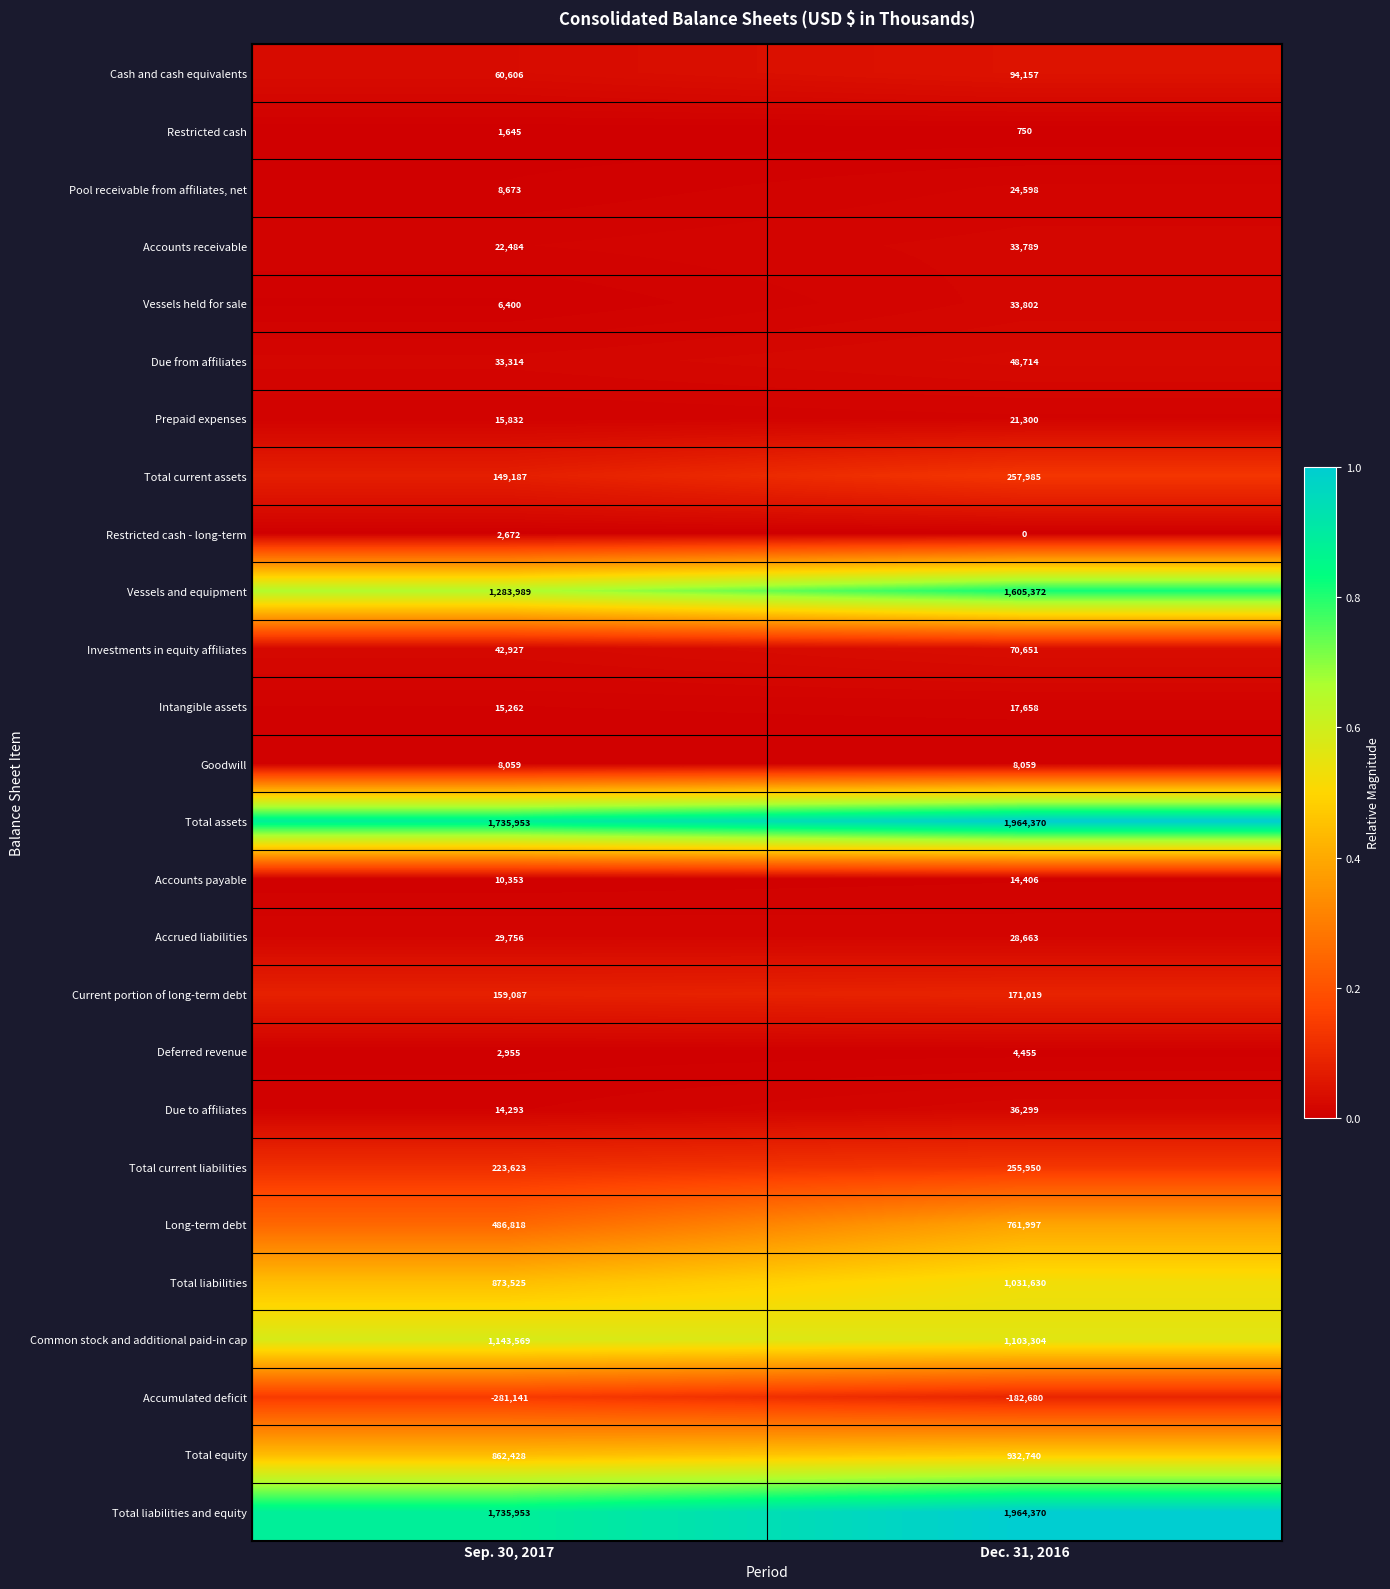

The value of Total liabilities and equity at Dec. 31, 2016 is 1964370. True or false?

True